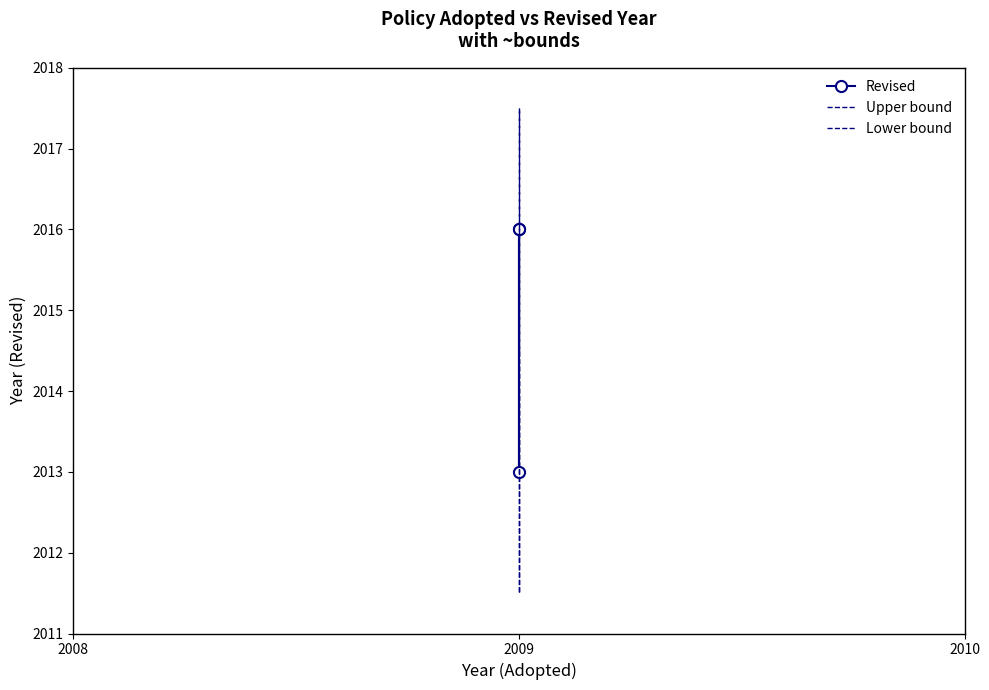

Which has a higher value, 2009 or 2009?

2009